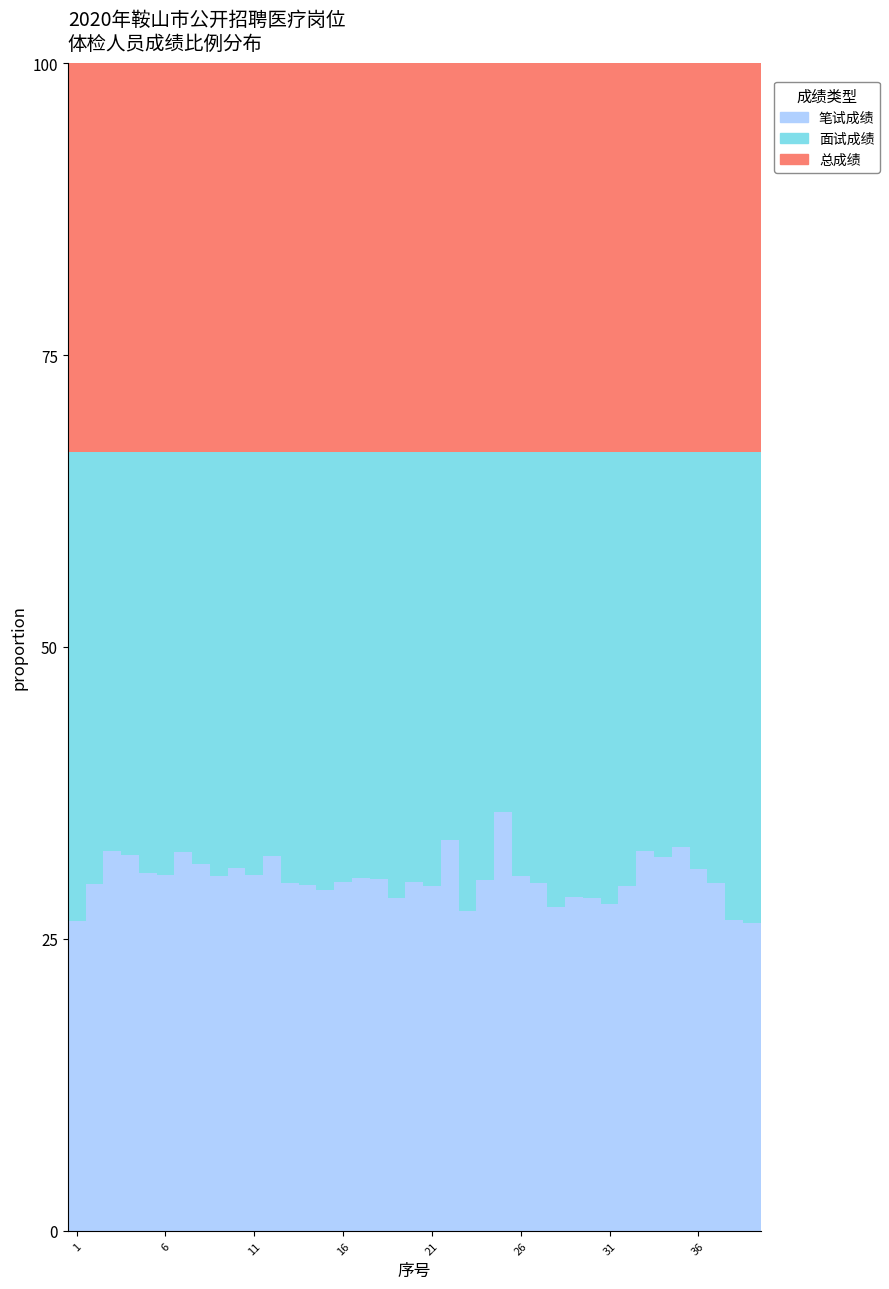

What is the lowest value of the 笔试成绩 series?

26.4